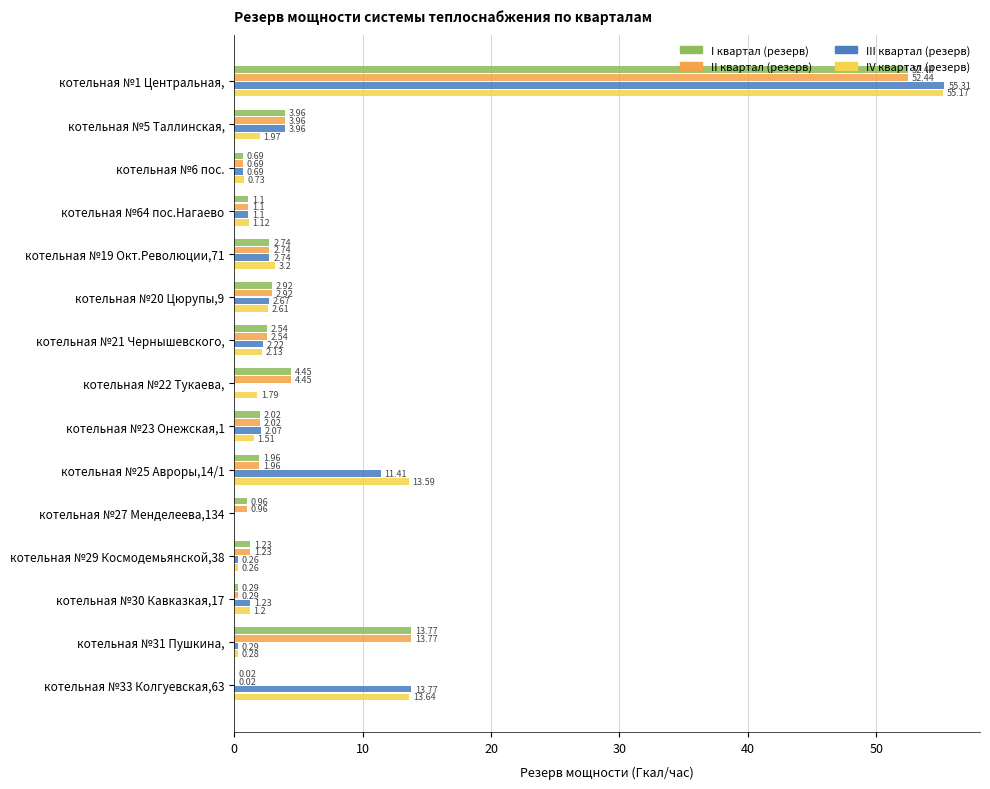

What is the sum of the II квартал (резерв) values at котельная №27 Менделеева,134 and котельная №19 Окт.Революции,71?

3.7